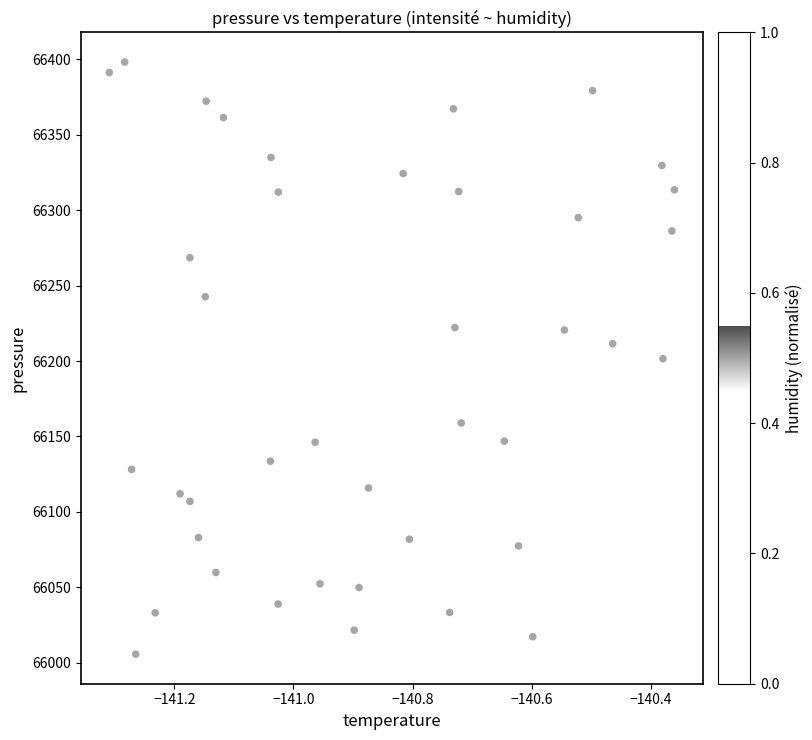

What is the range of X values (max minus min)?

0.9